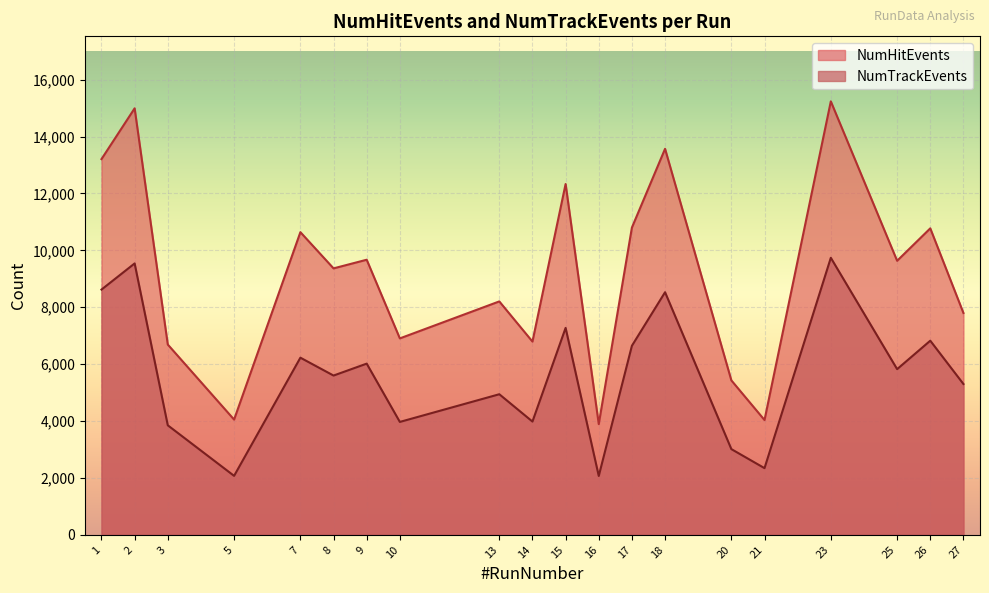

True or false: NumHitEvents has more than 2 points higher than both neighbors.

True